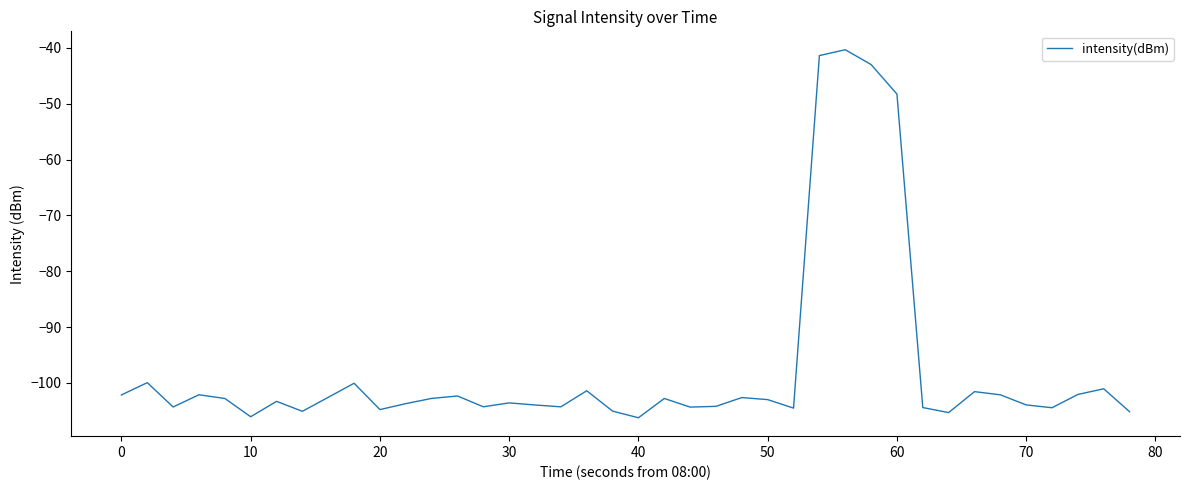

What is the minimum value shown in the chart?

-106.2